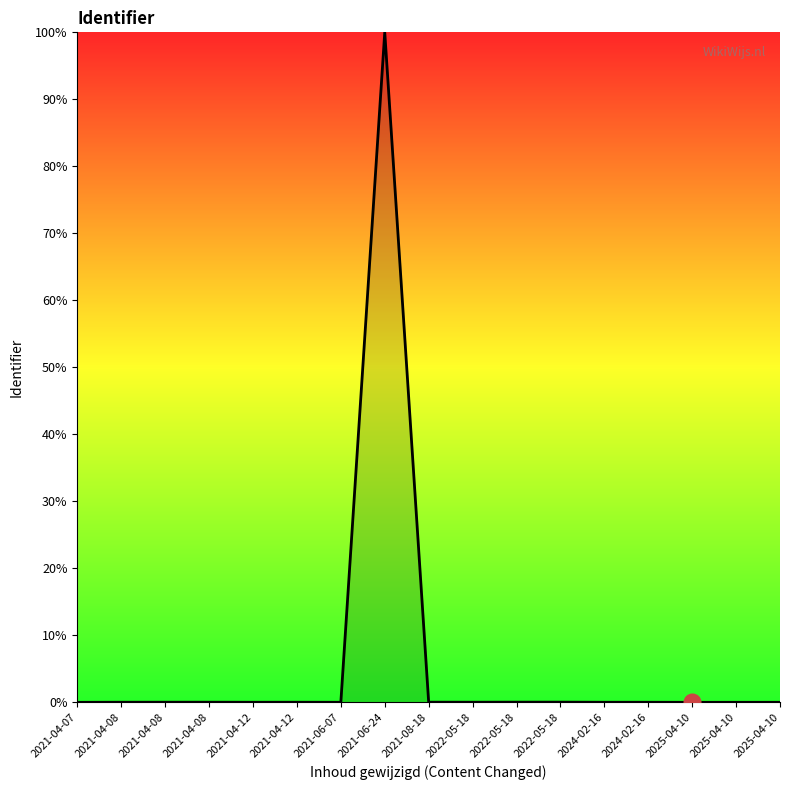

Is it true that the value at 2021-04-08 is 0.0?

True